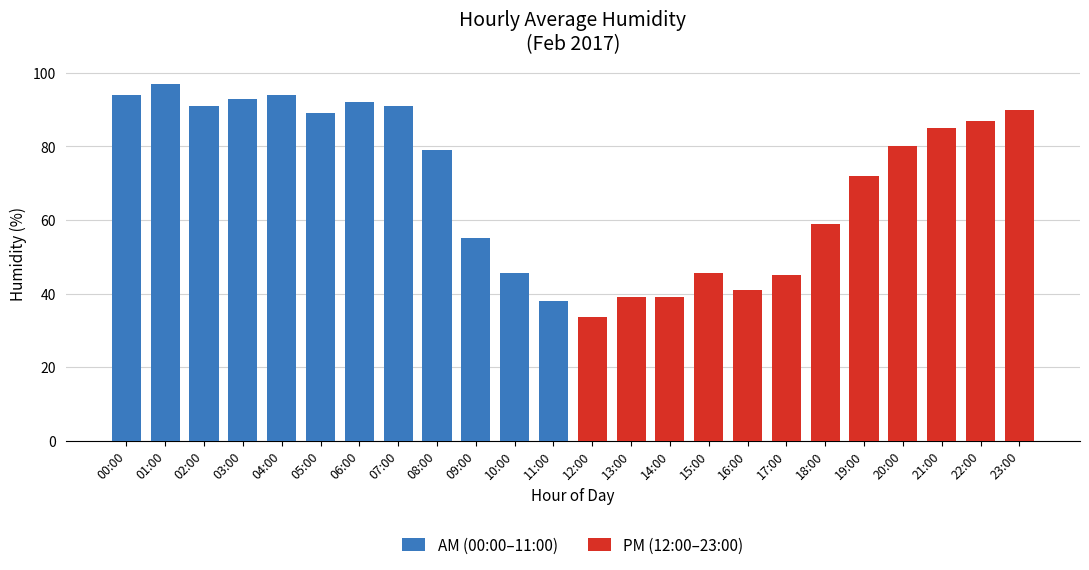

Rank the categories by AM (00:00–11:00) value from highest to lowest.

01:00, 00:00, 04:00, 03:00, 06:00, 02:00, 07:00, 05:00, 08:00, 09:00, 10:00, 11:00